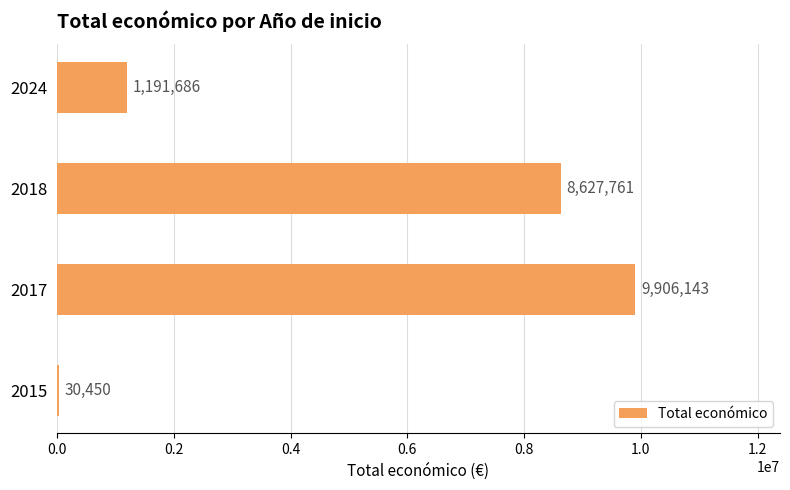

Are the bars horizontal?

Yes